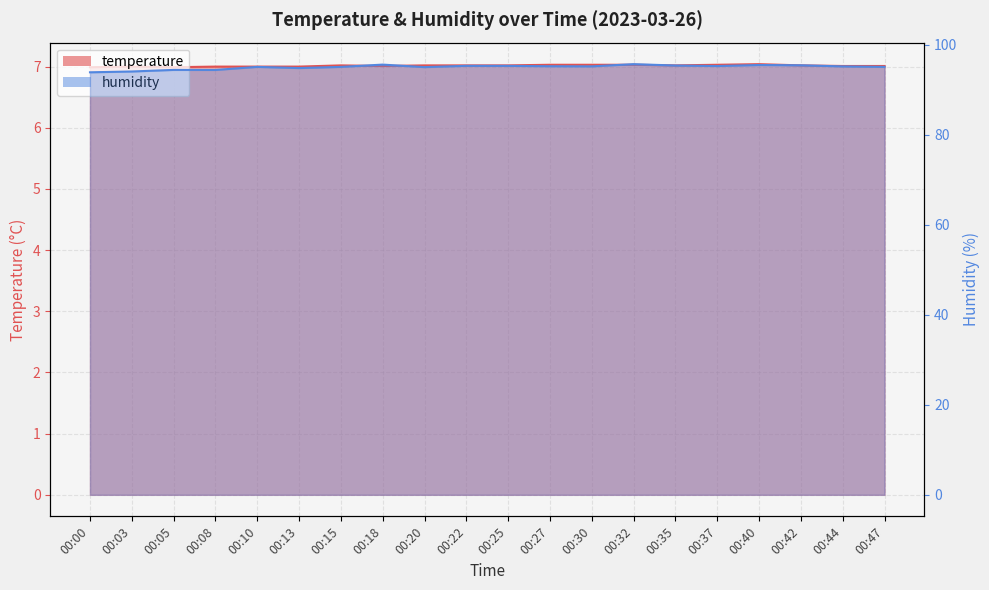

At which category does humidity reach its first local valley?

00:08